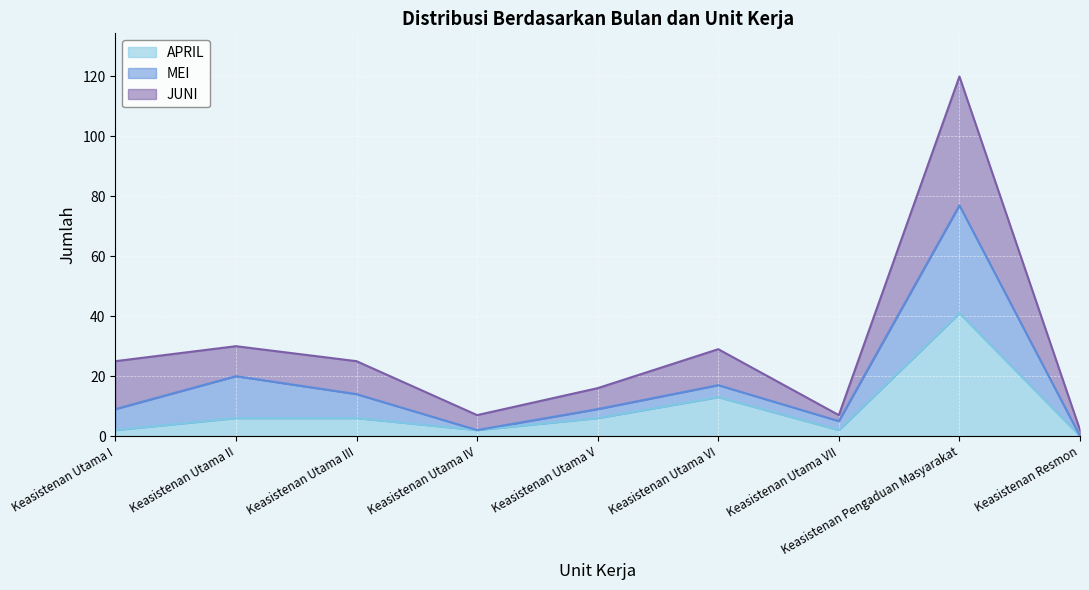

At which label does APRIL reach its minimum?

Keasistenan Resmon